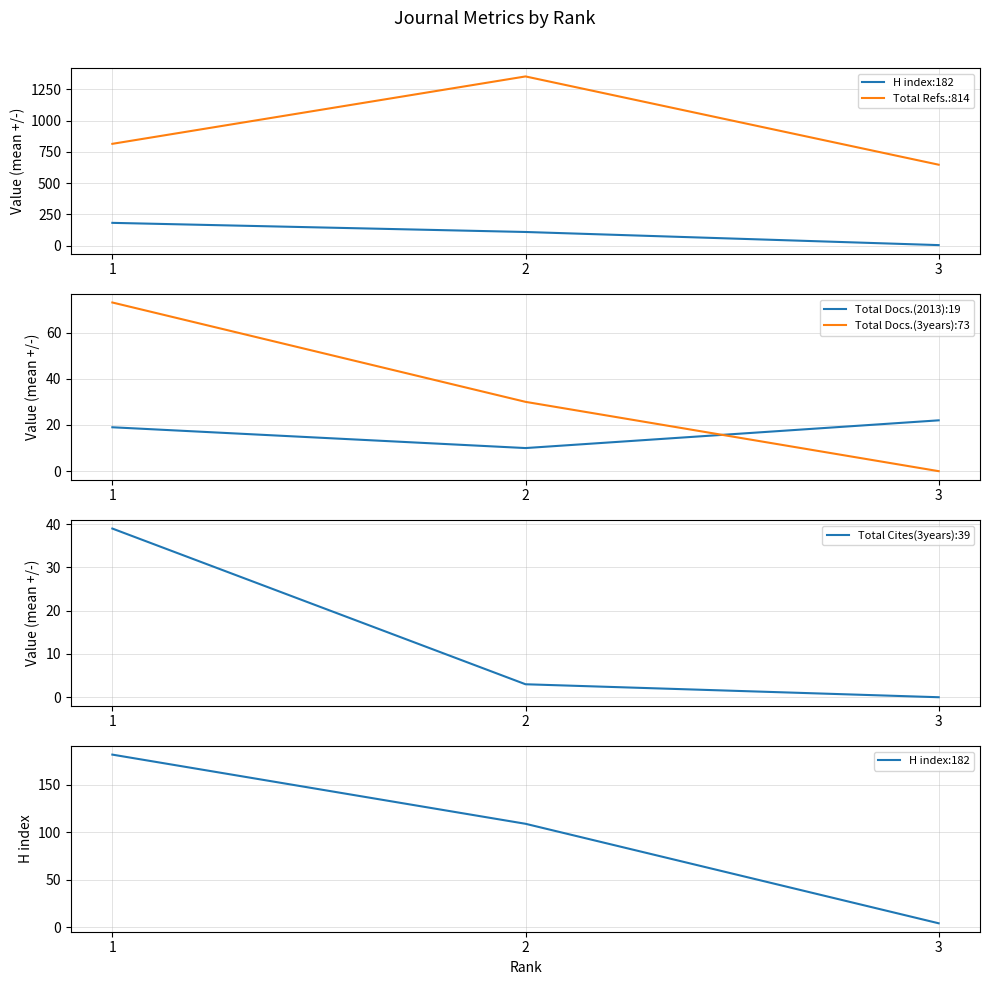

What is the maximum value shown in the chart?

1353